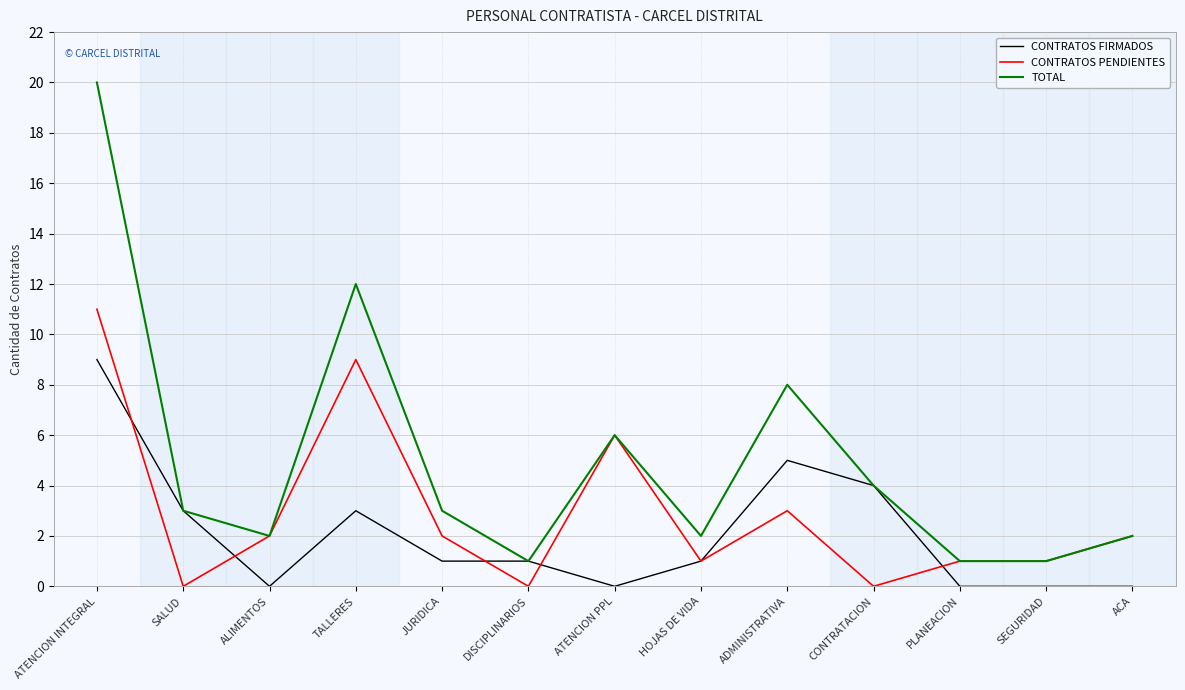

At which category does CONTRATOS PENDIENTES reach its first local peak?

TALLERES